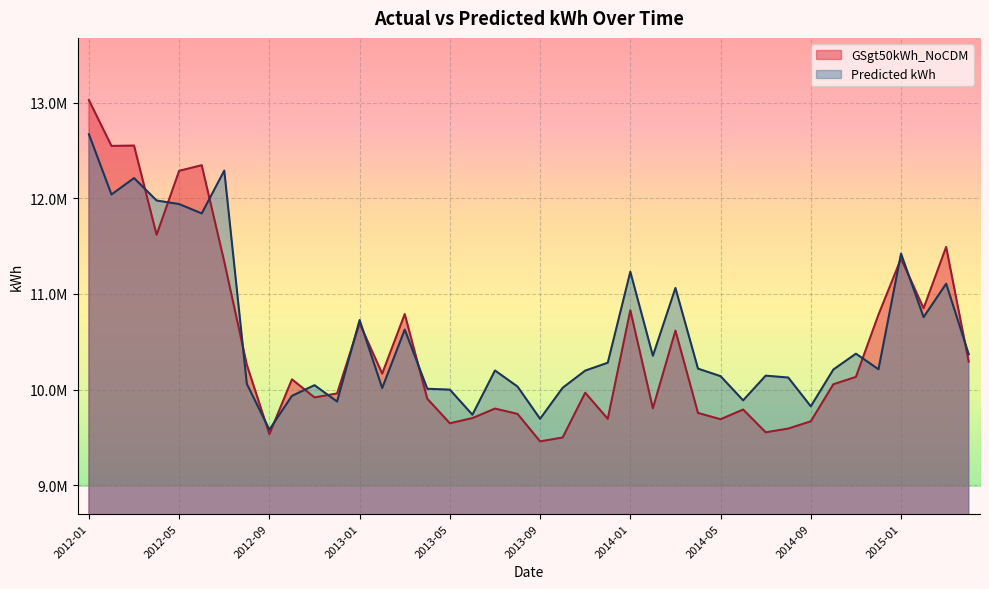

List the labels in order of Predicted kWh value, smallest first.

2012-09, 2013-09, 2013-06, 2014-09, 2012-12, 2014-06, 2012-10, 2013-05, 2013-04, 2013-02, 2013-10, 2013-08, 2012-11, 2012-08, 2014-08, 2014-05, 2014-07, 2013-11, 2013-07, 2014-10, 2014-12, 2014-04, 2013-12, 2014-02, 2015-04, 2014-11, 2013-03, 2013-01, 2015-02, 2014-03, 2015-03, 2014-01, 2015-01, 2012-06, 2012-05, 2012-04, 2012-02, 2012-03, 2012-07, 2012-01